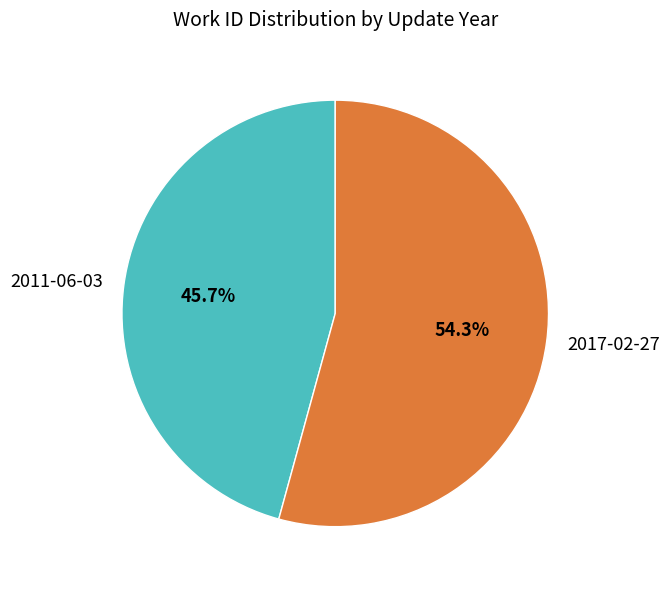

What is the smallest slice in the pie chart?

2011-06-03